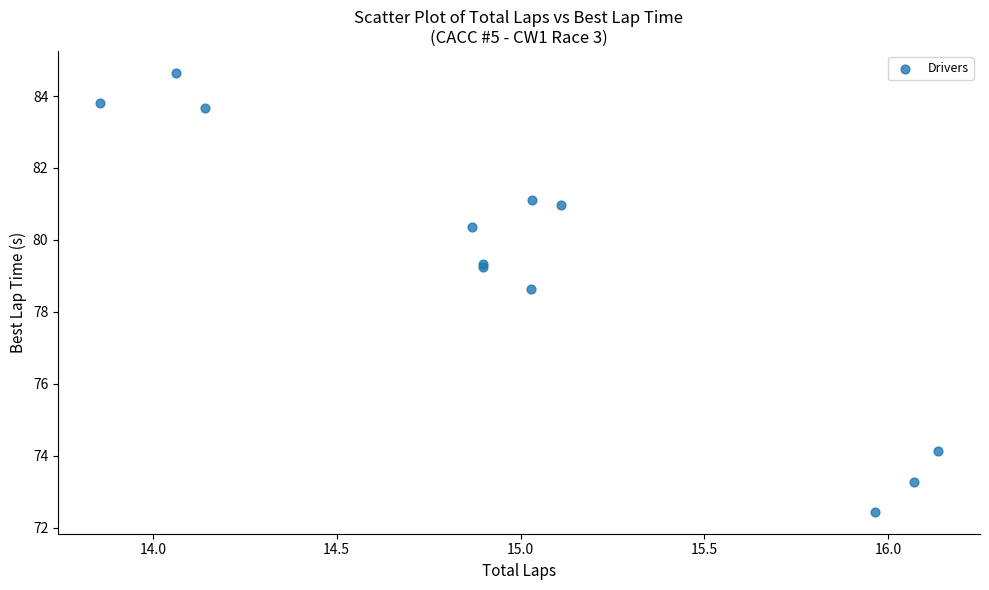

What Y value in the scatter plot is closest to 78?

78.6